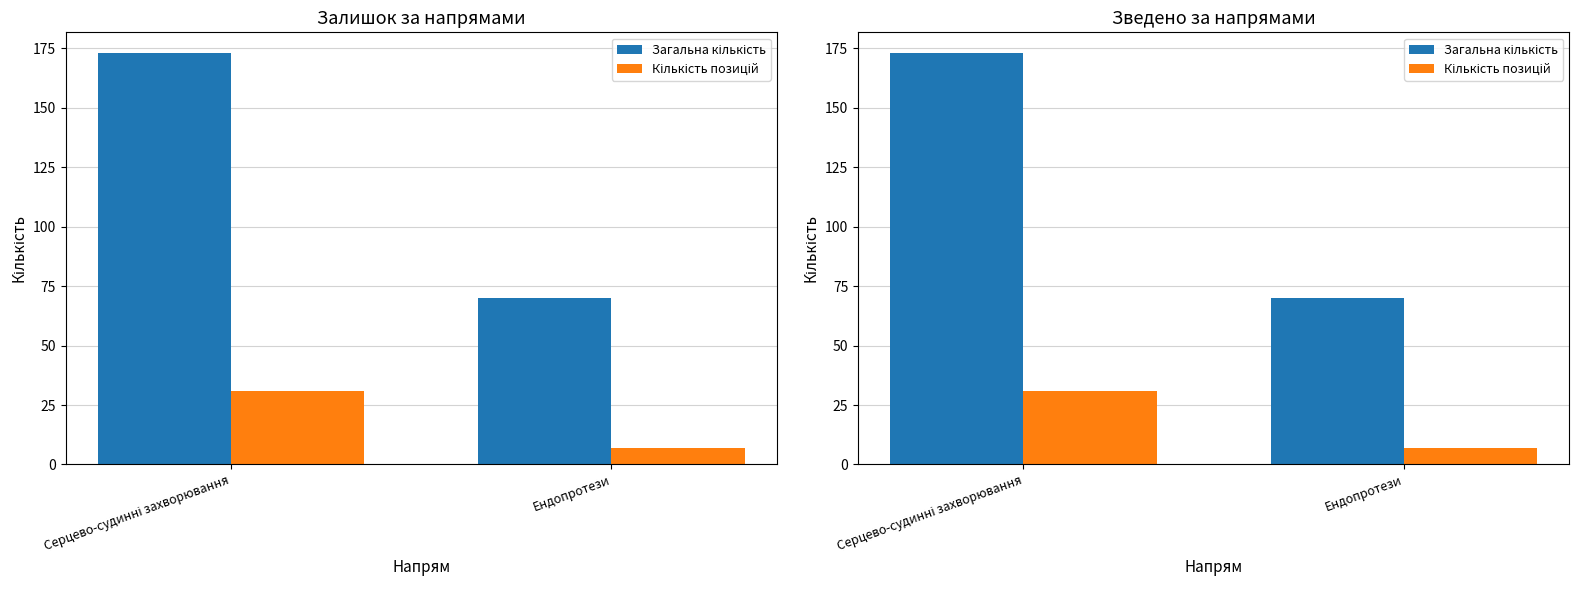

Reading left to right, what are all the values shown in this chart?

Загальна кількість: Серцево-судинні захворювання=173	Ендопротези=70
Кількість позицій: Серцево-судинні захворювання=31	Ендопротези=7